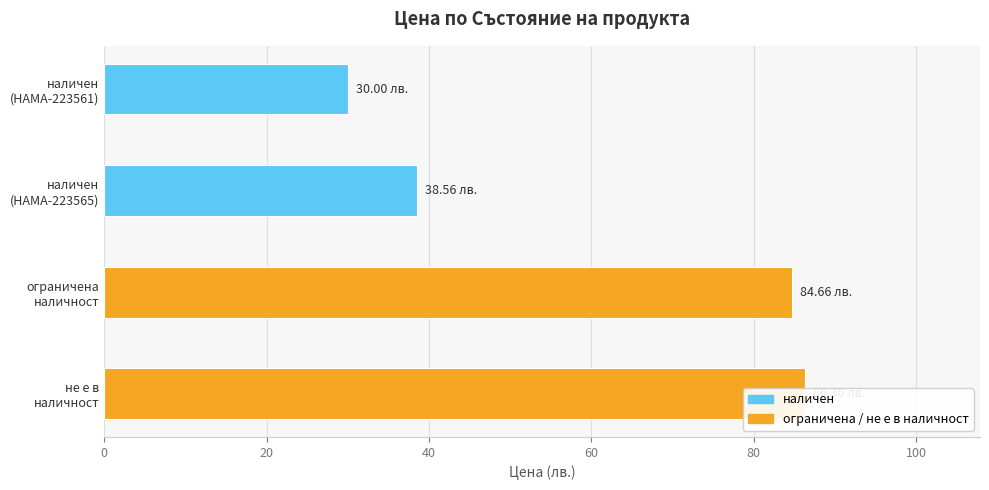

Which has a higher value, наличен (HAMA-223565) or наличен (HAMA-223561)?

наличен (HAMA-223565)